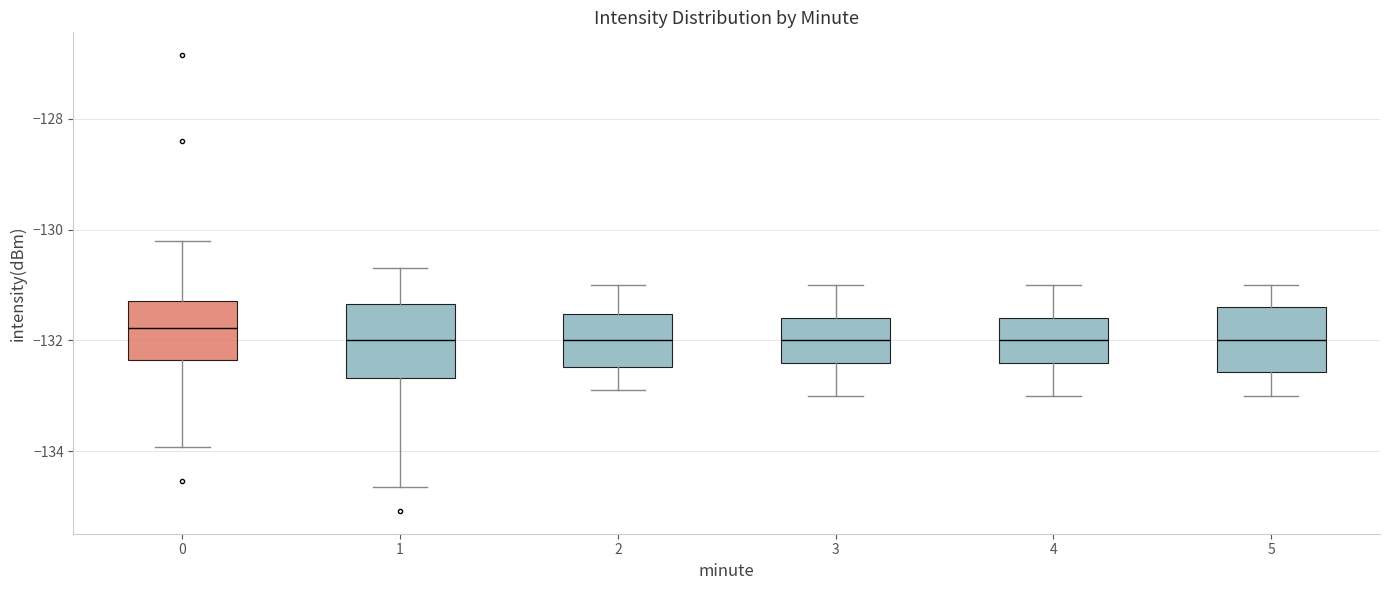

Reading left to right, read every box against the y-axis: the position of its median line, the range the box covers, and the ends of its whiskers. The values are not printed on the chart, so give them approximately, as read against the axis.

0: median -131.8, box -132.4 to -131.2, whiskers -134.0 to -130.2
1: median -132.0, box -132.6 to -131.4, whiskers -134.6 to -130.6
2: median -132.0, box -132.4 to -131.6, whiskers -132.8 to -131.0
3: median -132.0, box -132.4 to -131.6, whiskers -133.0 to -131.0
4: median -132.0, box -132.4 to -131.6, whiskers -133.0 to -131.0
5: median -132.0, box -132.6 to -131.4, whiskers -133.0 to -131.0